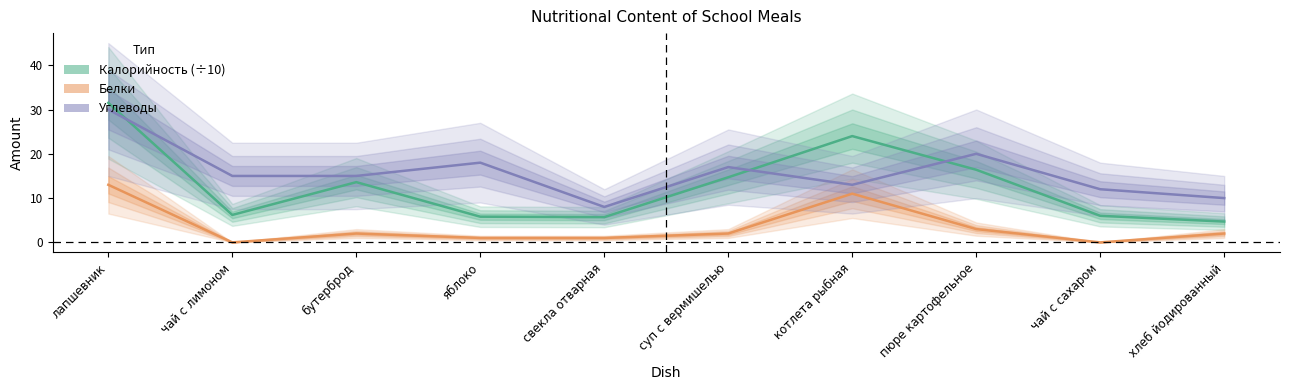

In Калорийность (÷10), how many points are higher than both neighbors (excluding endpoints)?

2